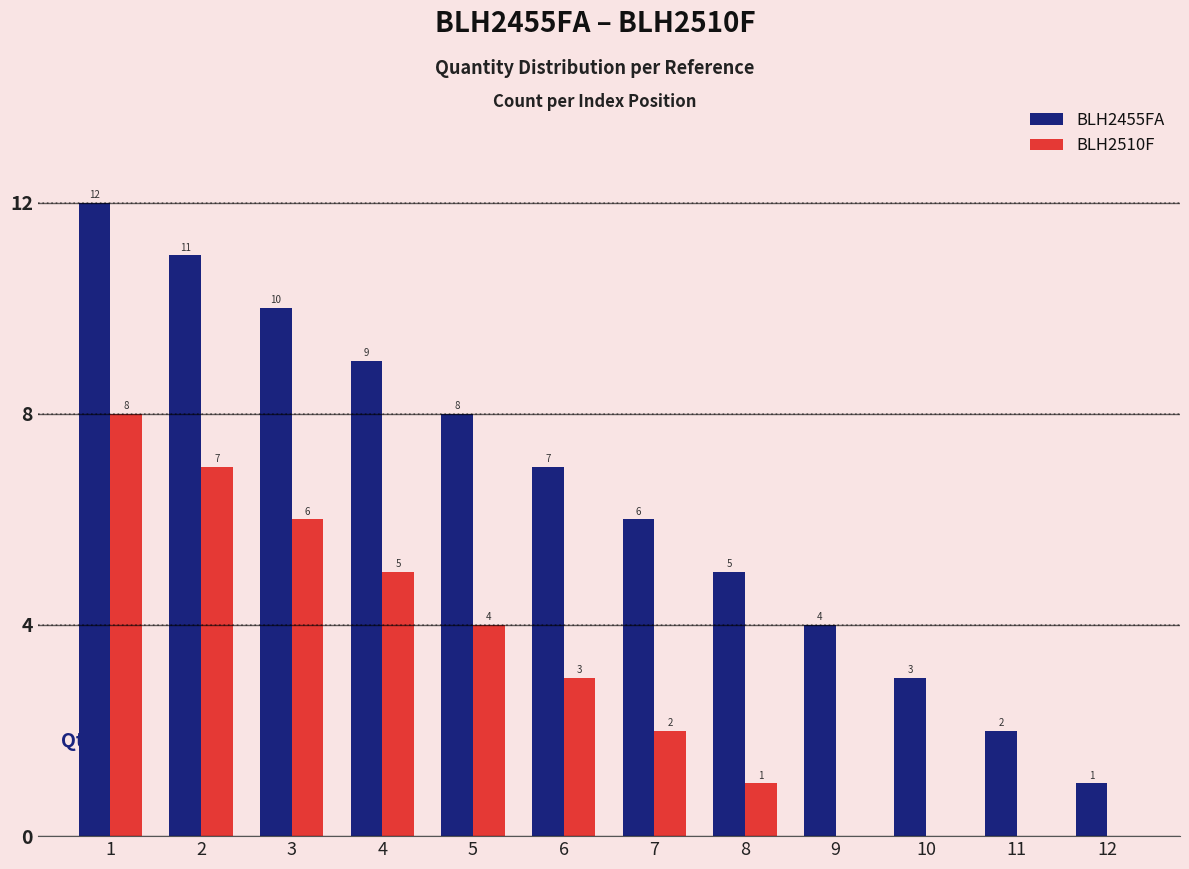

Where does the BLH2455FA series first go above 7?

1